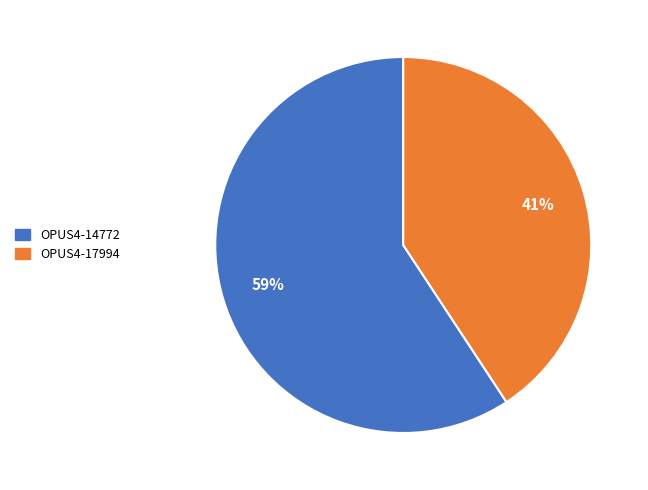

To the nearest percent, what is the average slice percentage?

50%